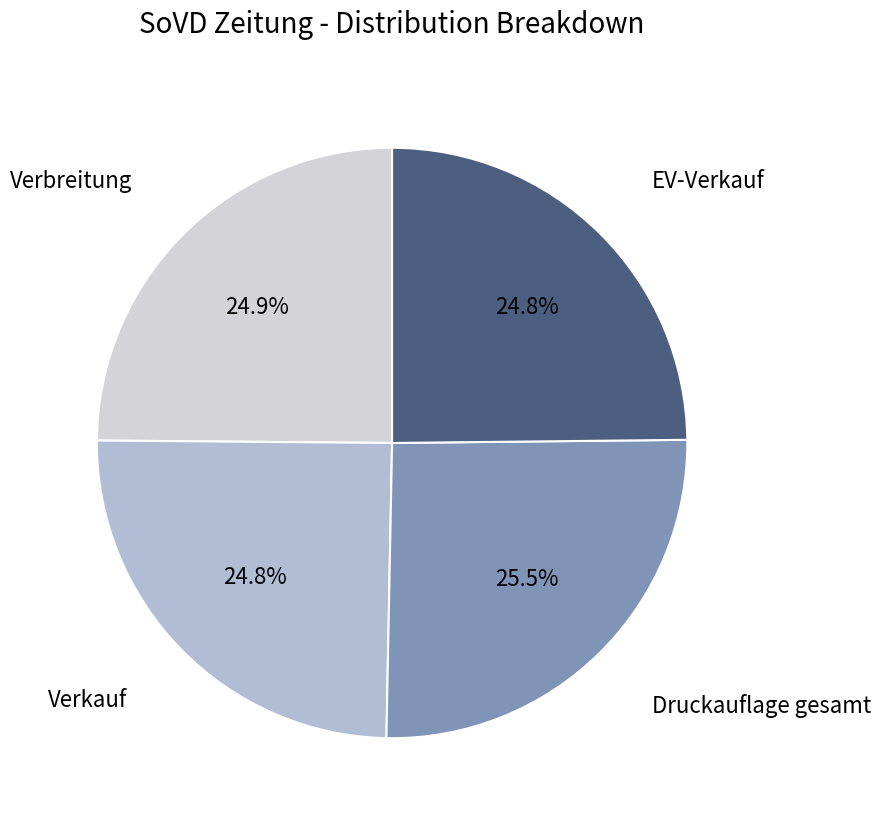

Between EV-Verkauf and Druckauflage gesamt, which is larger?

Druckauflage gesamt